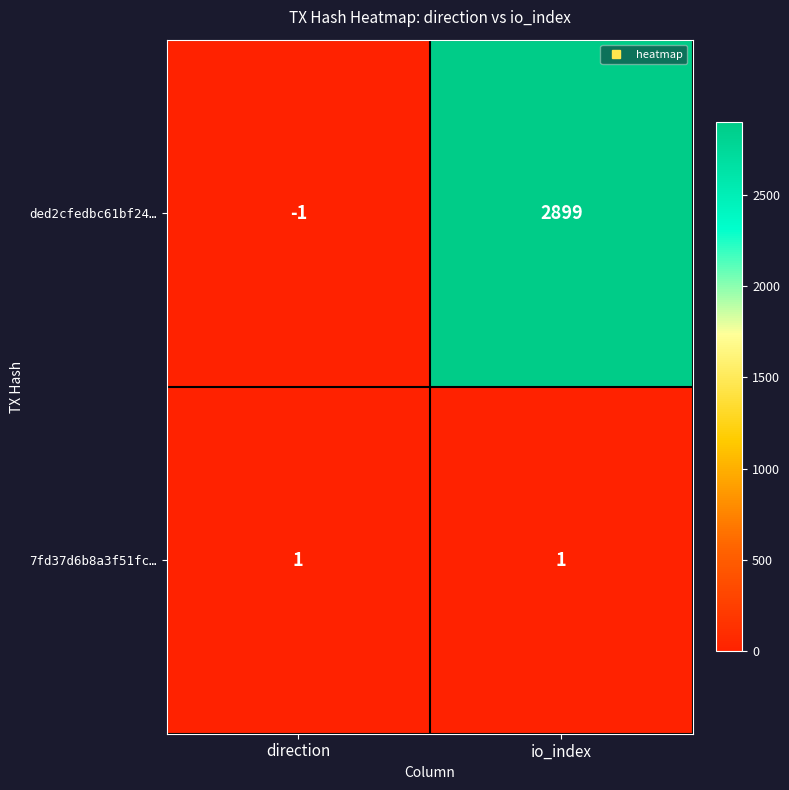

Which series has the largest range (max minus min)?

ded2cfedbc61bf24…